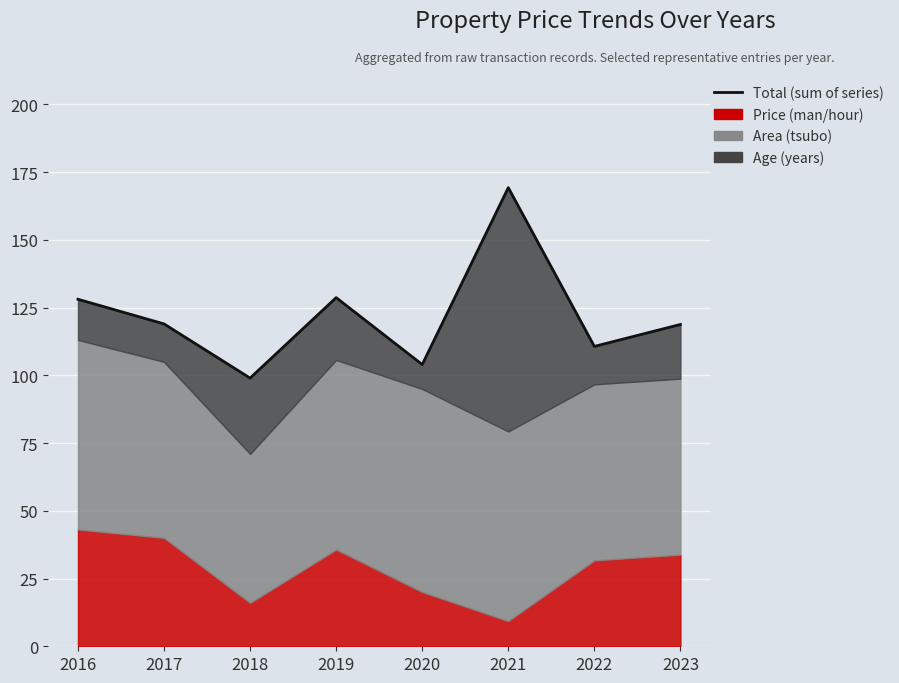

Reading right to left, extract all data points from this chart.

2023=118.8	2022=110.7	2021=169.3	2020=104.0	2019=128.7	2018=99.0	2017=119.0	2016=128.1